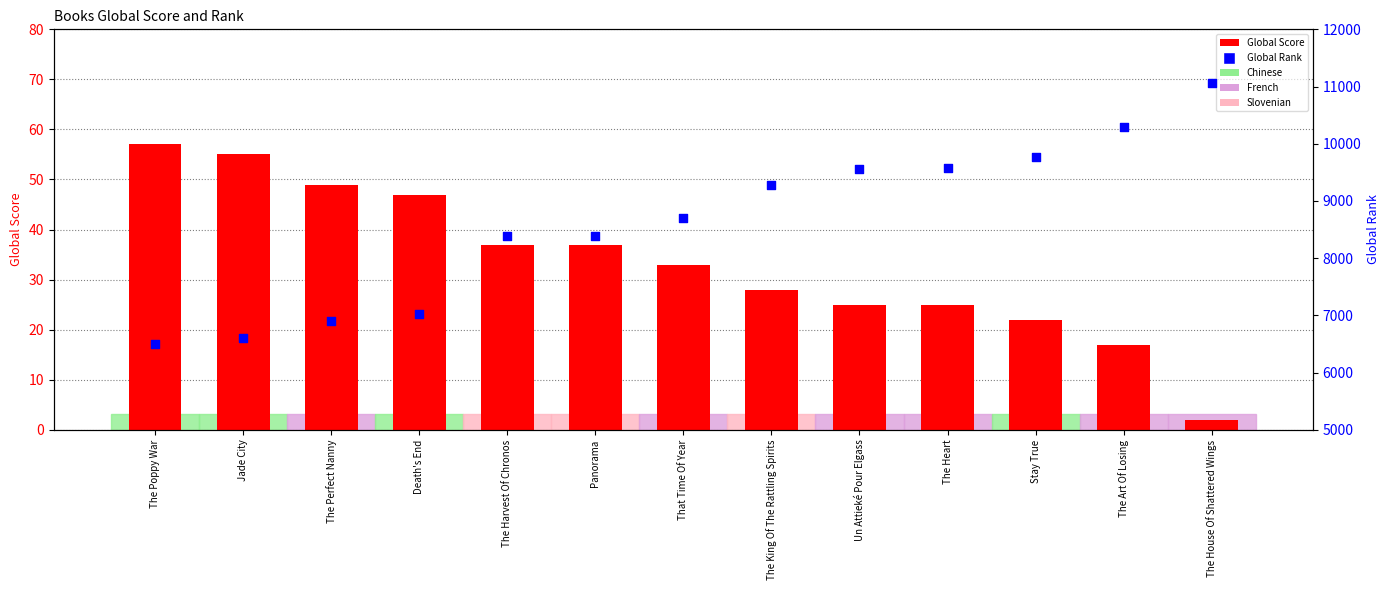

Which series contains the highest Y value?

Global Rank